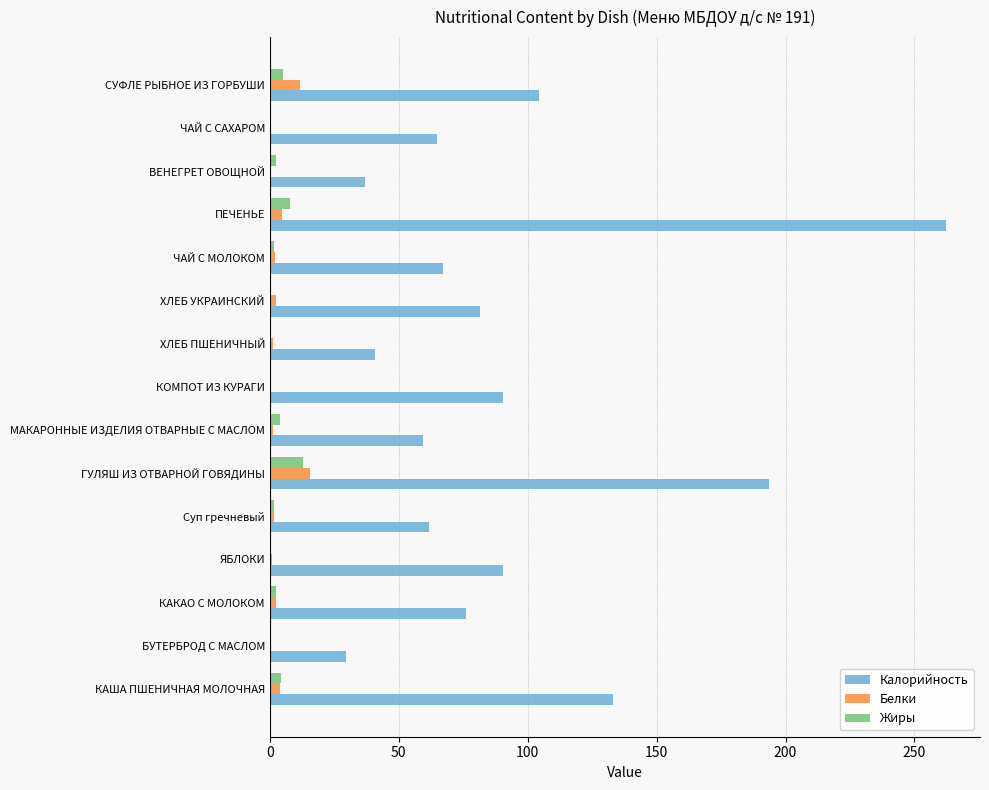

What is the maximum value for Жиры?

12.7